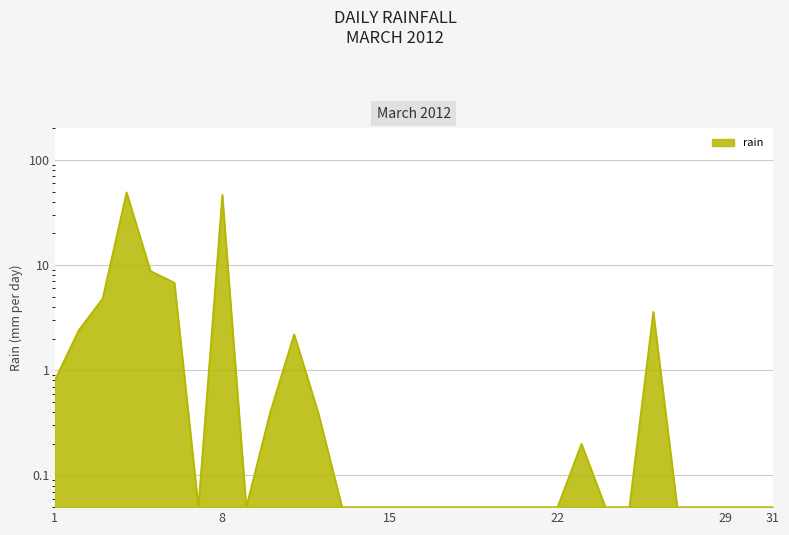

What is the greatest value displayed?

49.2